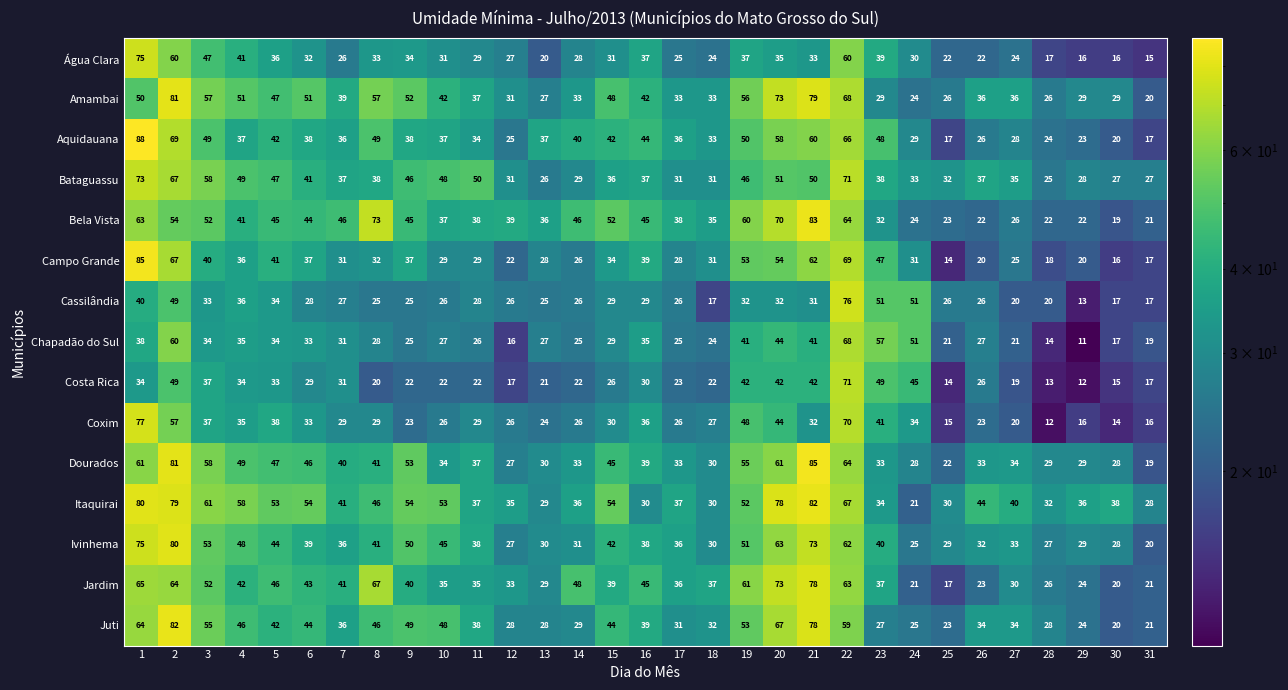

What is the difference between the highest and lowest values at 1?

54